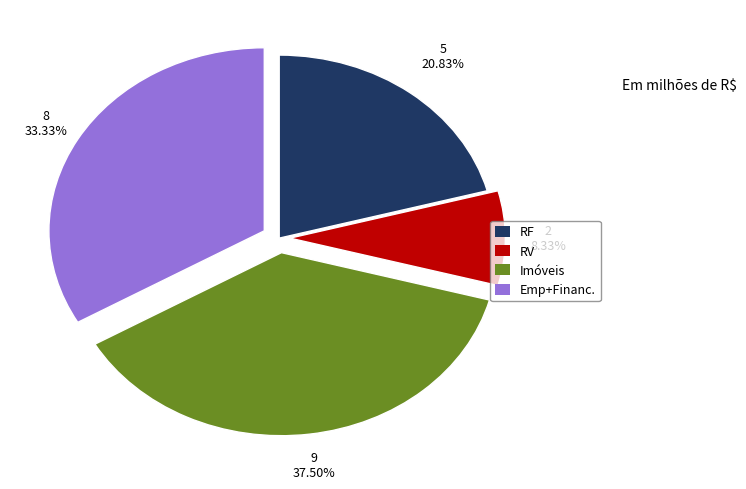

Is there a majority slice in this chart?

No